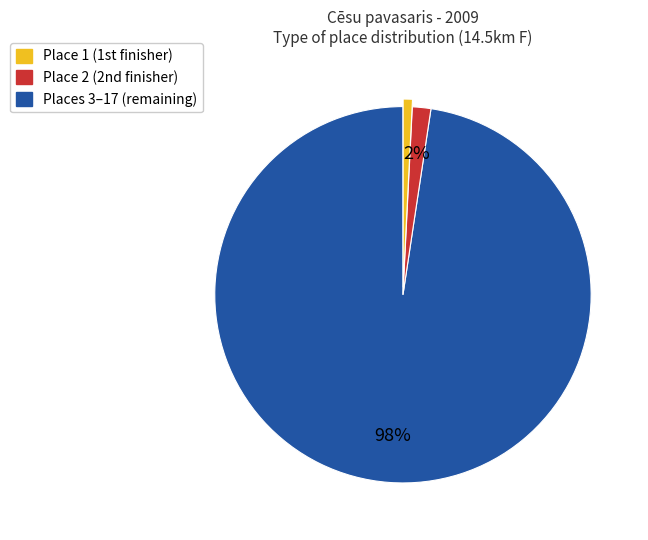

To the nearest percent, what is the average slice percentage?

33%